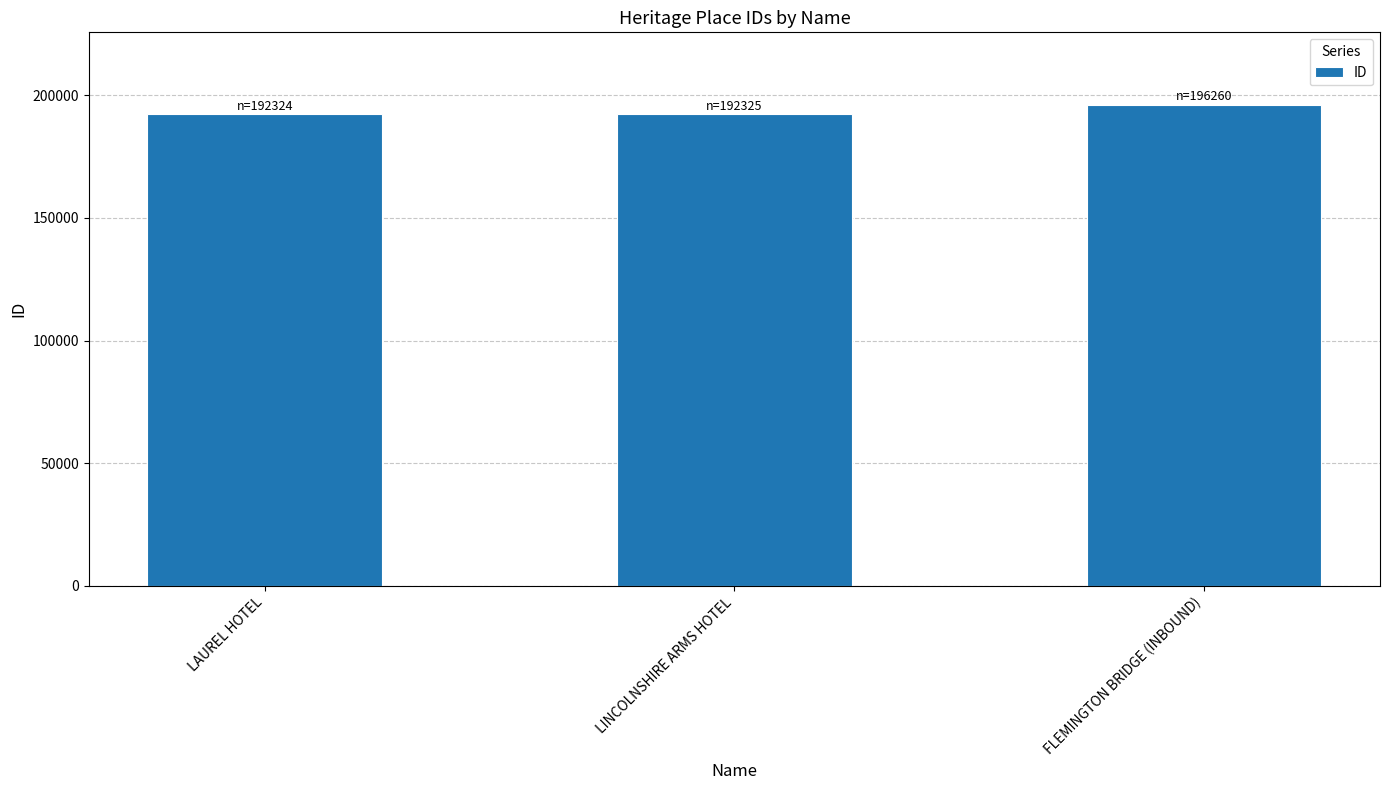

The value at LINCOLNSHIRE ARMS HOTEL is 192325. True or false?

True